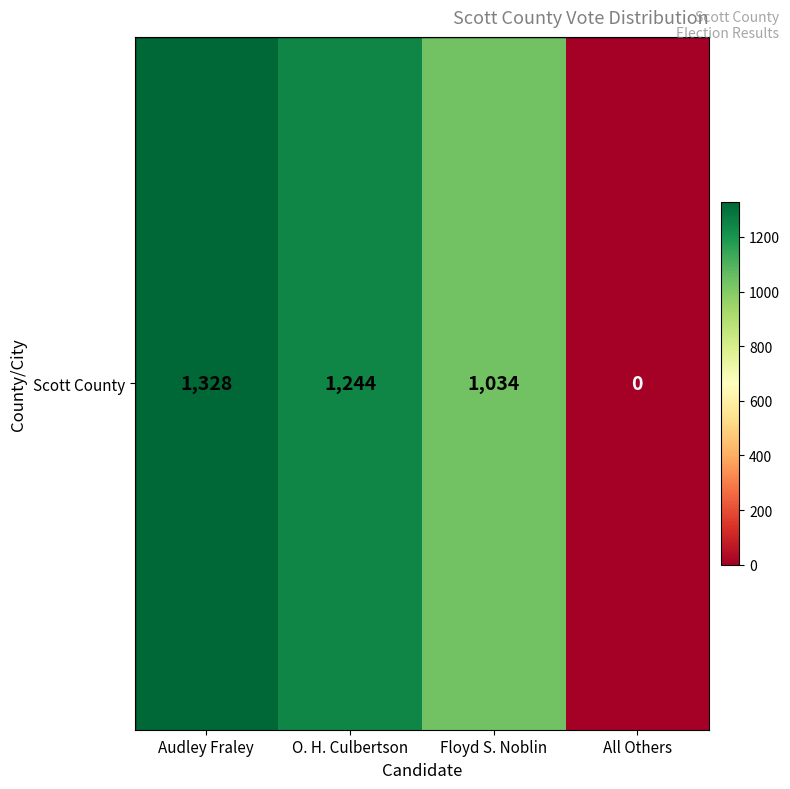

How many data points does each series have?

4